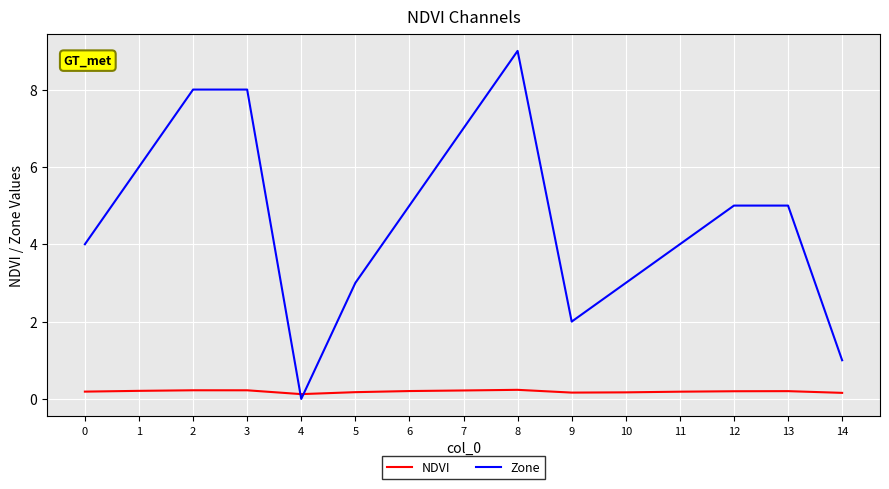

At which label does Zone reach its minimum?

4